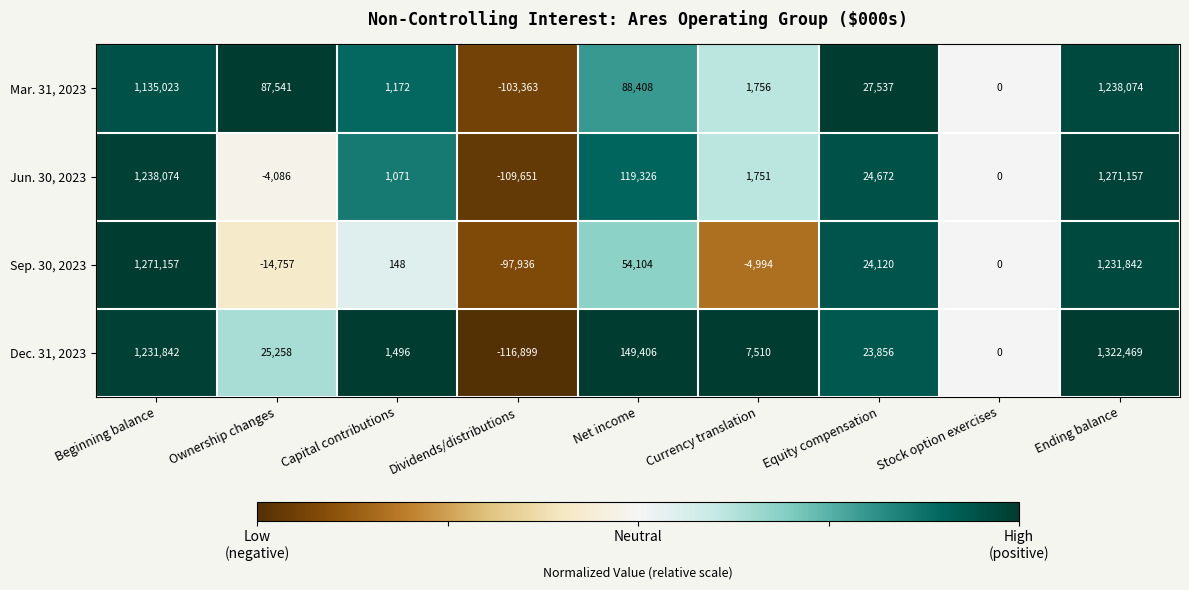

What is the average value of the Jun. 30, 2023 series?

282479